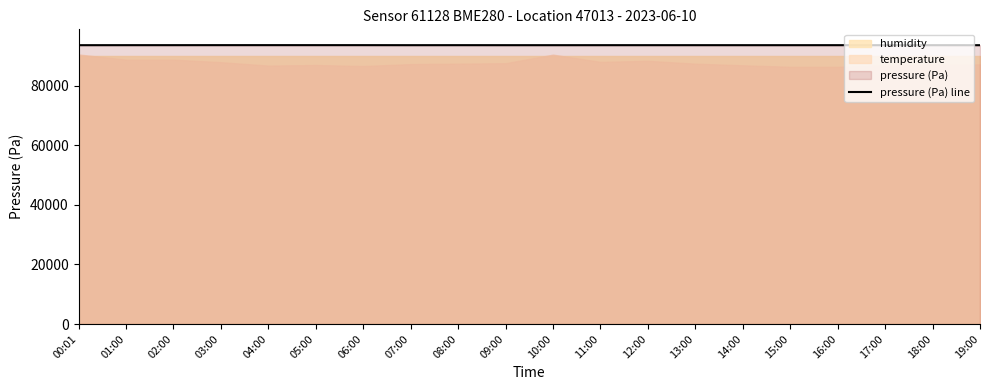

Reading left to right, transcribe all the data shown in this chart.

00:01=93675.7	01:00=93683.5	02:00=93685.5	03:00=93690.5	04:00=93692.6	05:00=93690.5	06:00=93689.2	07:00=93678.9	08:00=93683.5	09:00=93677.8	10:00=93677.0	11:00=93680.6	12:00=93682.3	13:00=93680.8	14:00=93678.4	15:00=93676.9	16:00=93679.7	17:00=93675.4	18:00=93674.8	19:00=93670.4